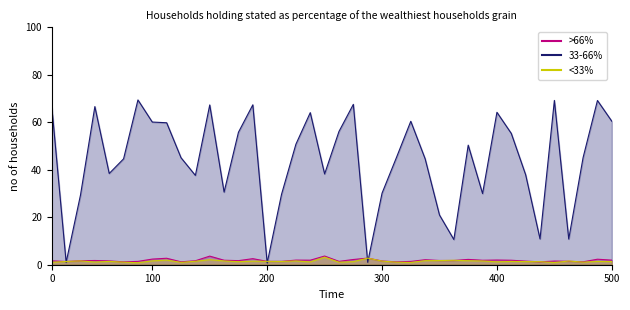

What is the value of the >66% point at the 5th from the left?

1.6